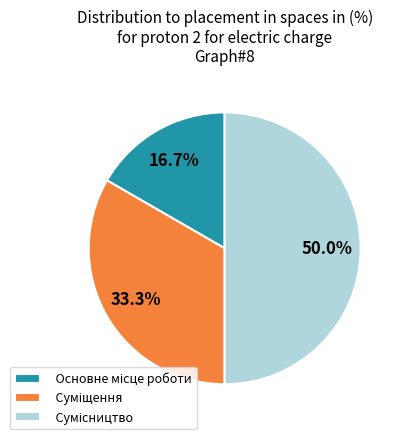

What is the change in value from Основне місце роботи to Суміщення?

+1